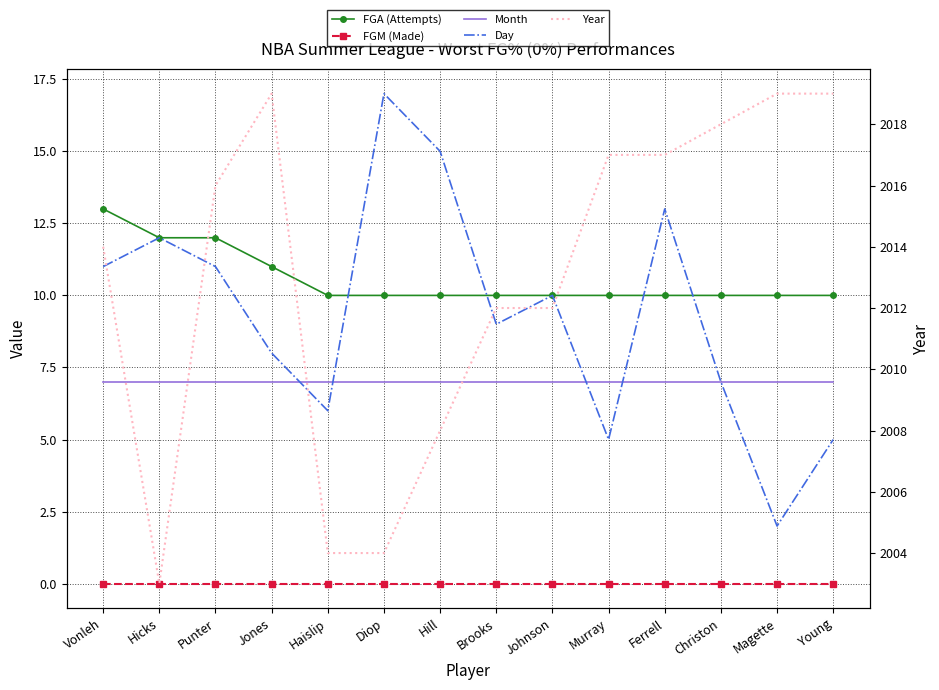

The FGM (Made) series shows 0 at Christon. True or false?

True